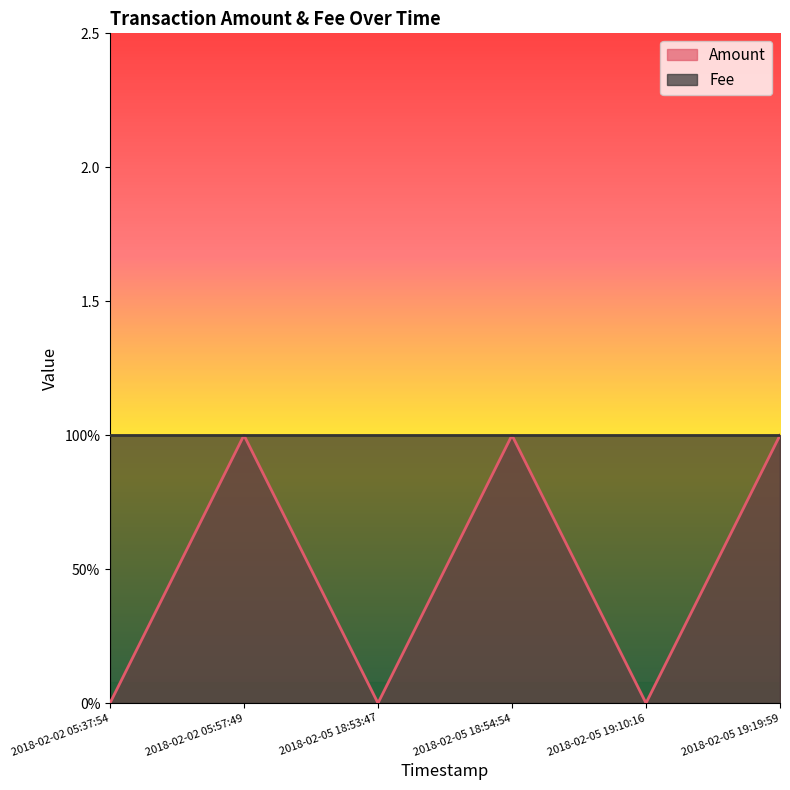

How many data points does each series have?

6